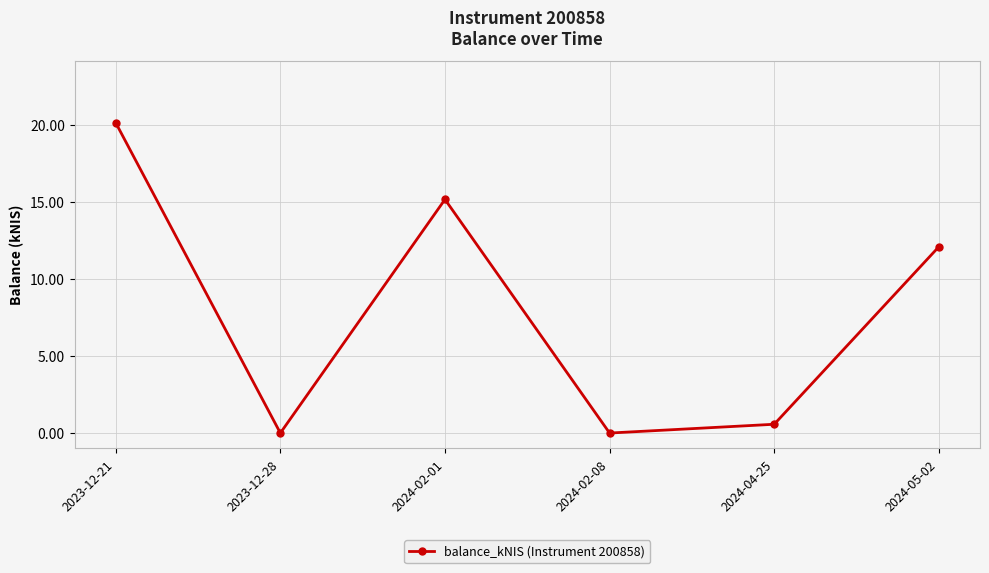

What is the label of the 2nd point from the right?

2024-04-25